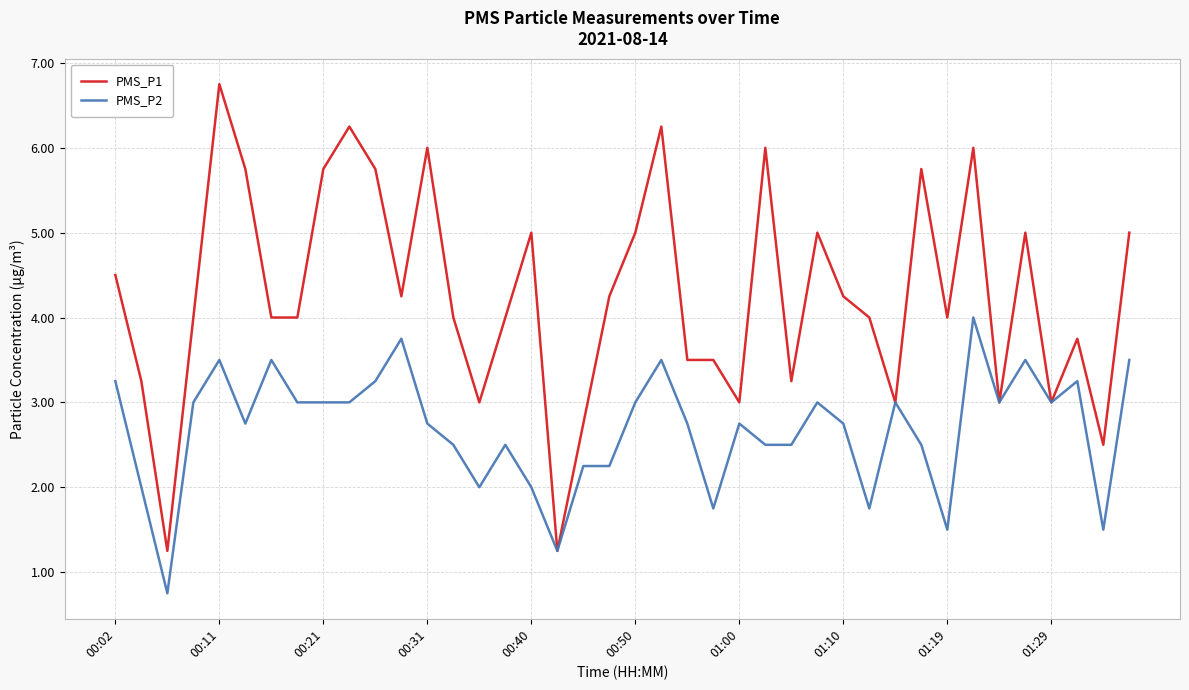

What is the maximum value for PMS_P2?

4.0